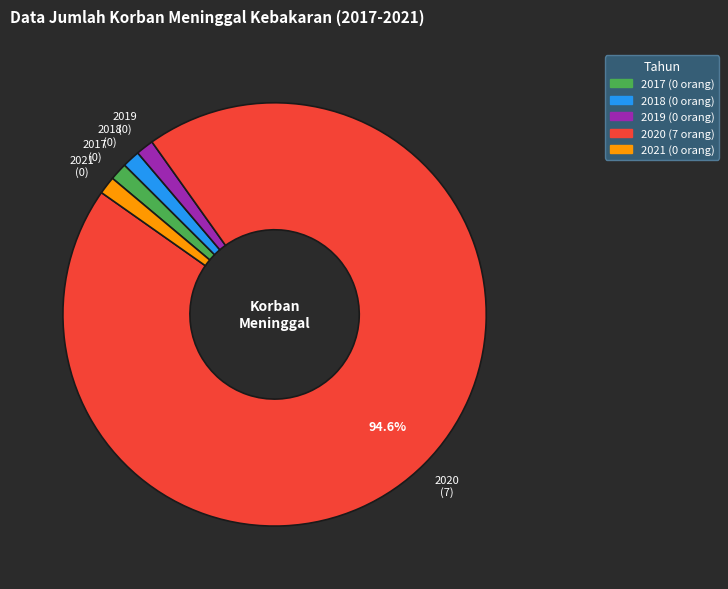

What is the largest slice in the pie chart?

2020